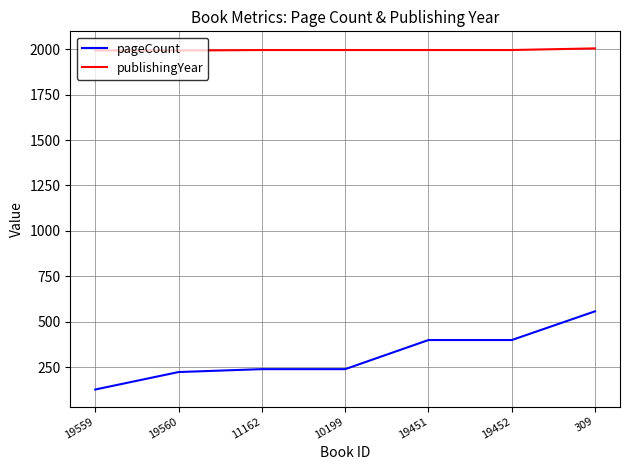

What position from the left is 19451?

5